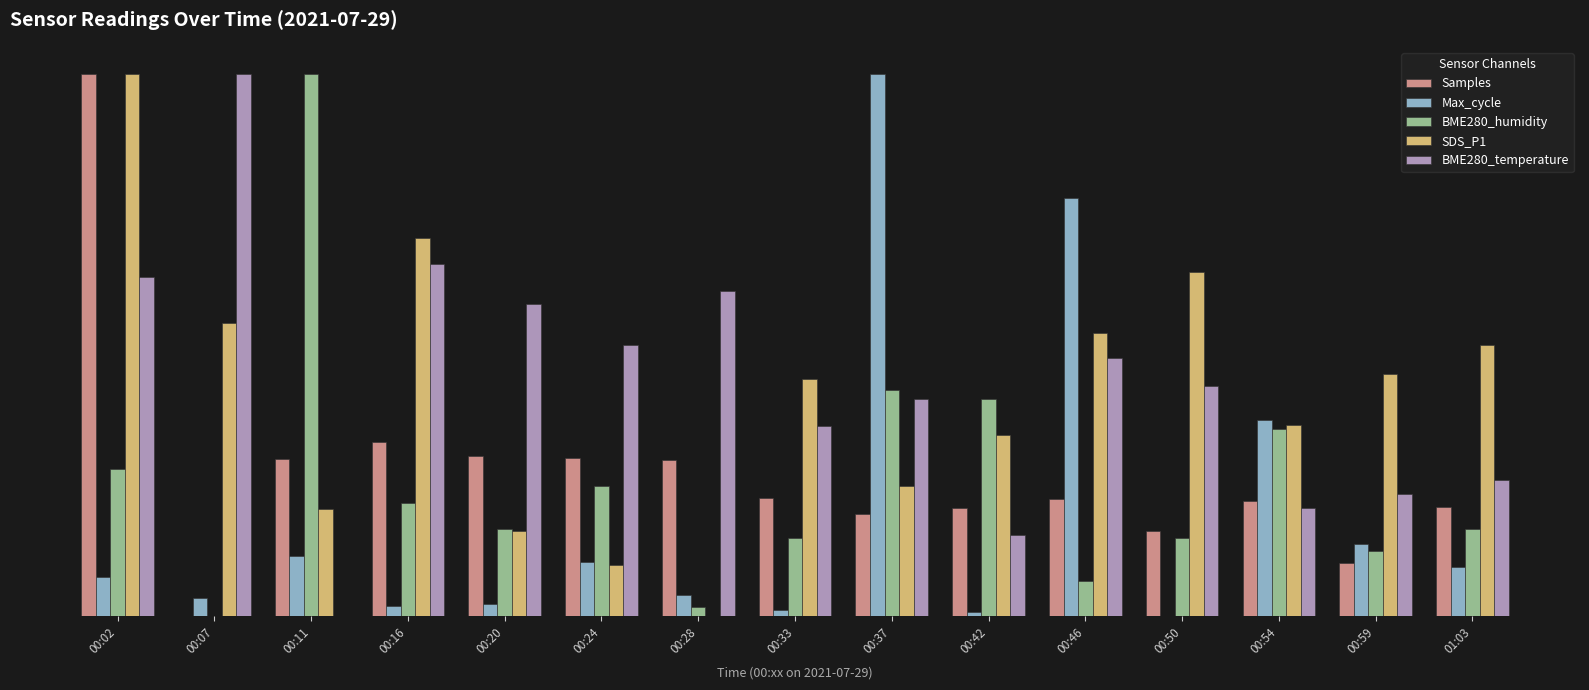

What is the total value across all series at 00:07?

1.6